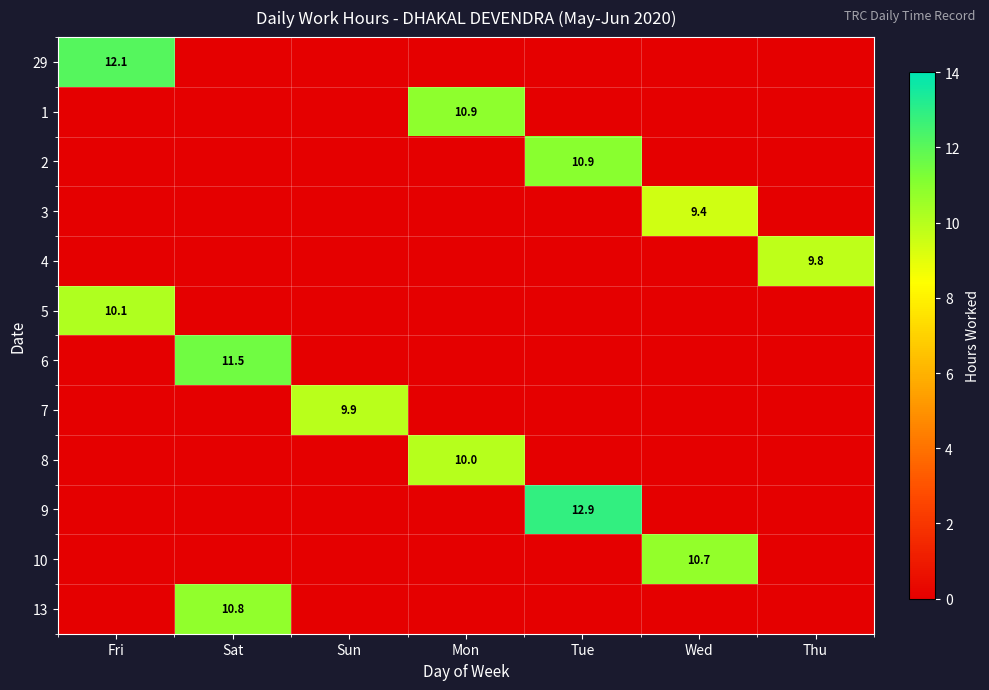

Which series changed the most between Sat and Sun?

6